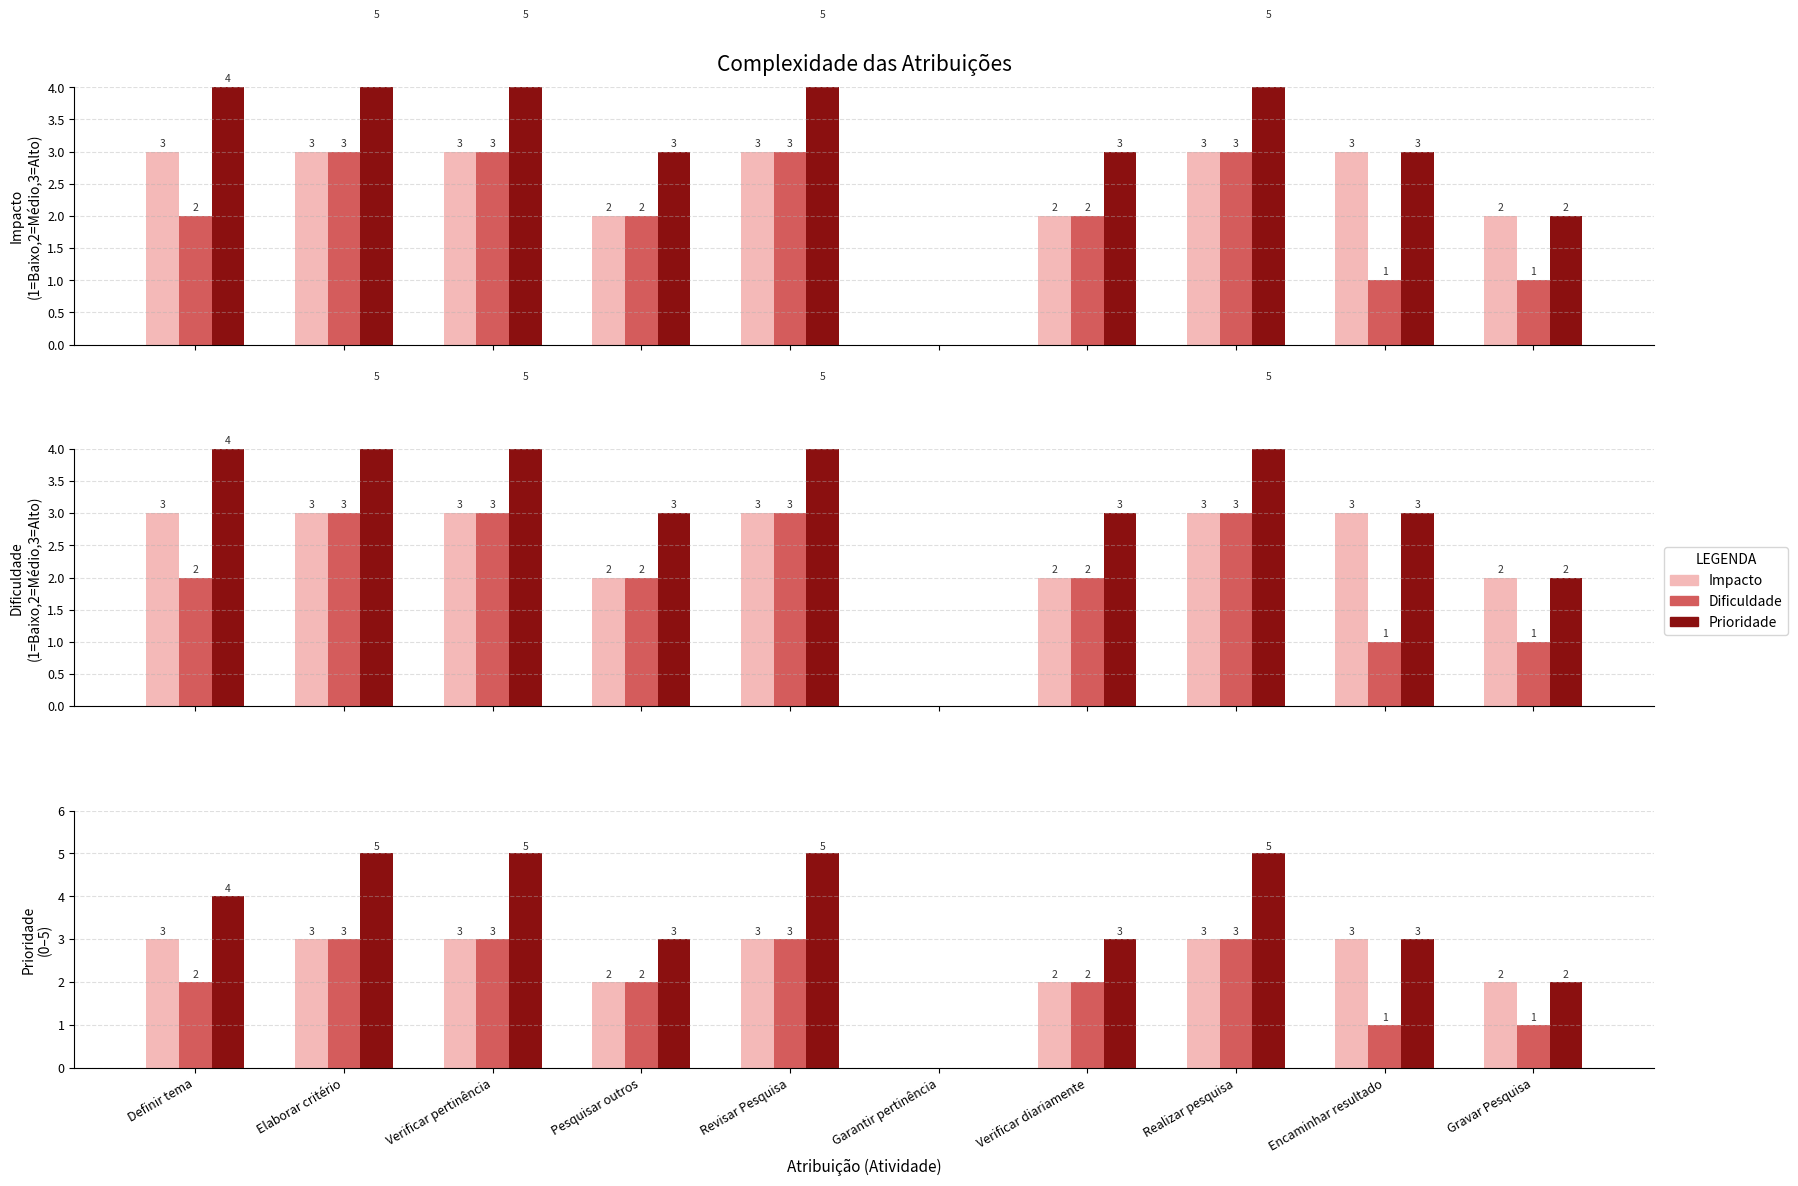

What is the value of the Impacto bar at the 8th from the left?

3